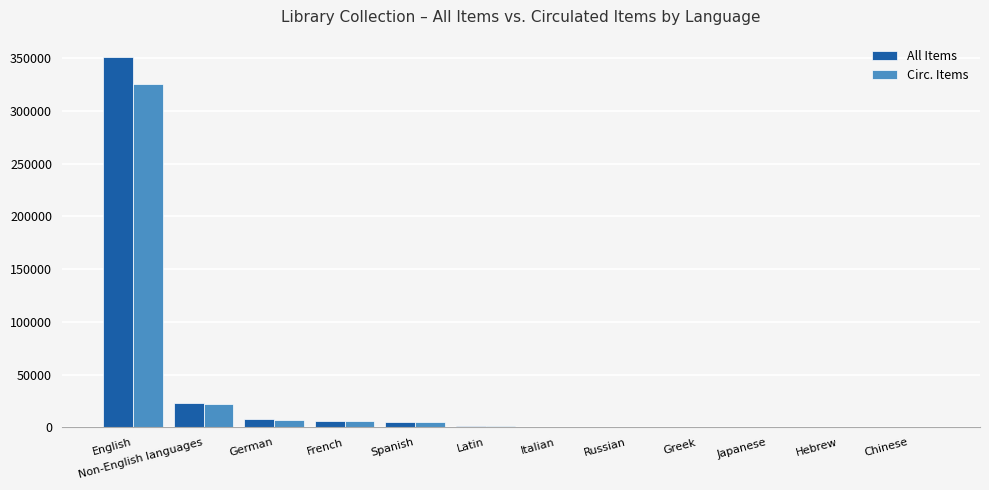

What is the sum of all All Items values?

395771